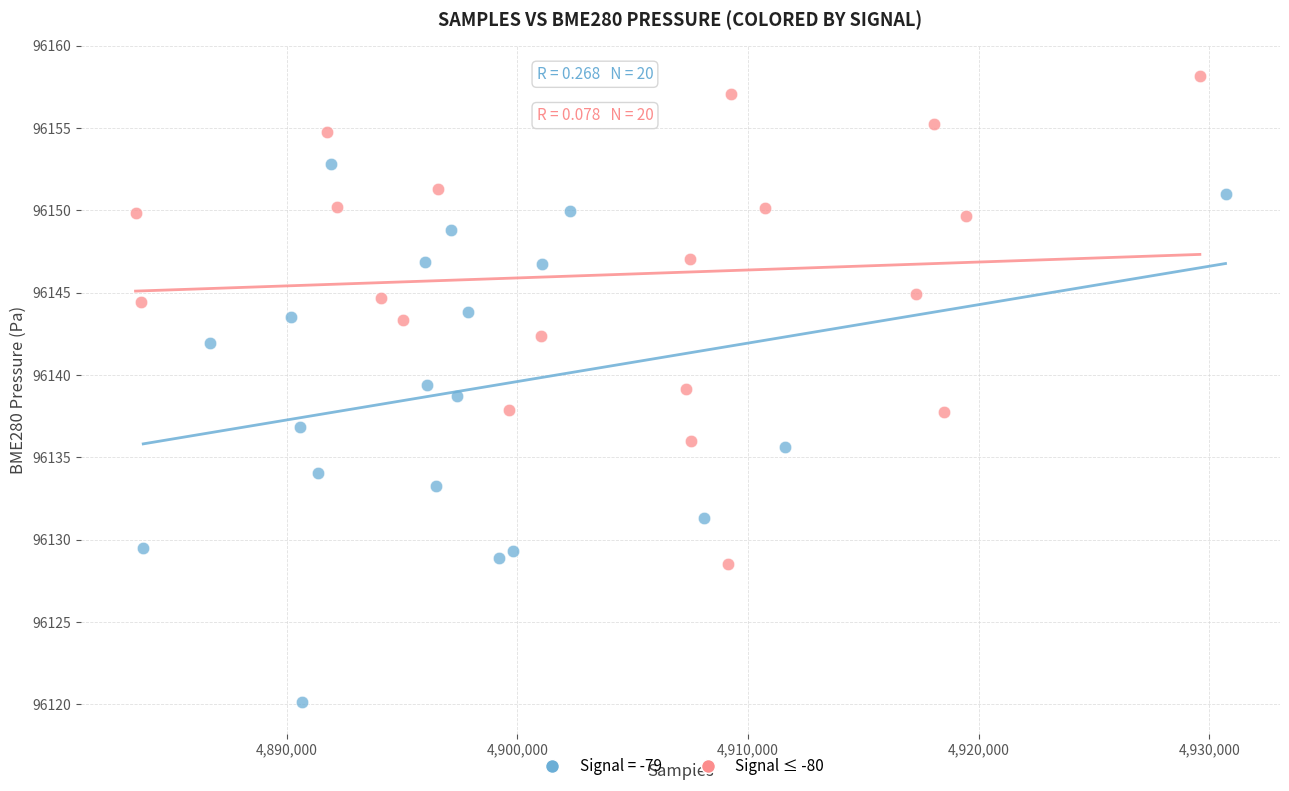

Which series contains the highest Y value?

Signal ≤ -80